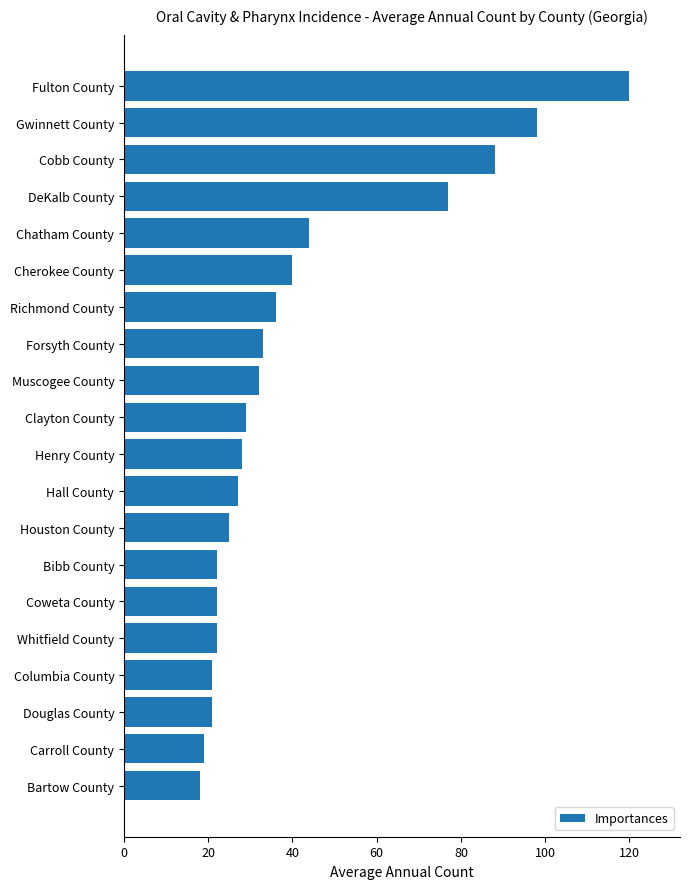

What is the average value?

41